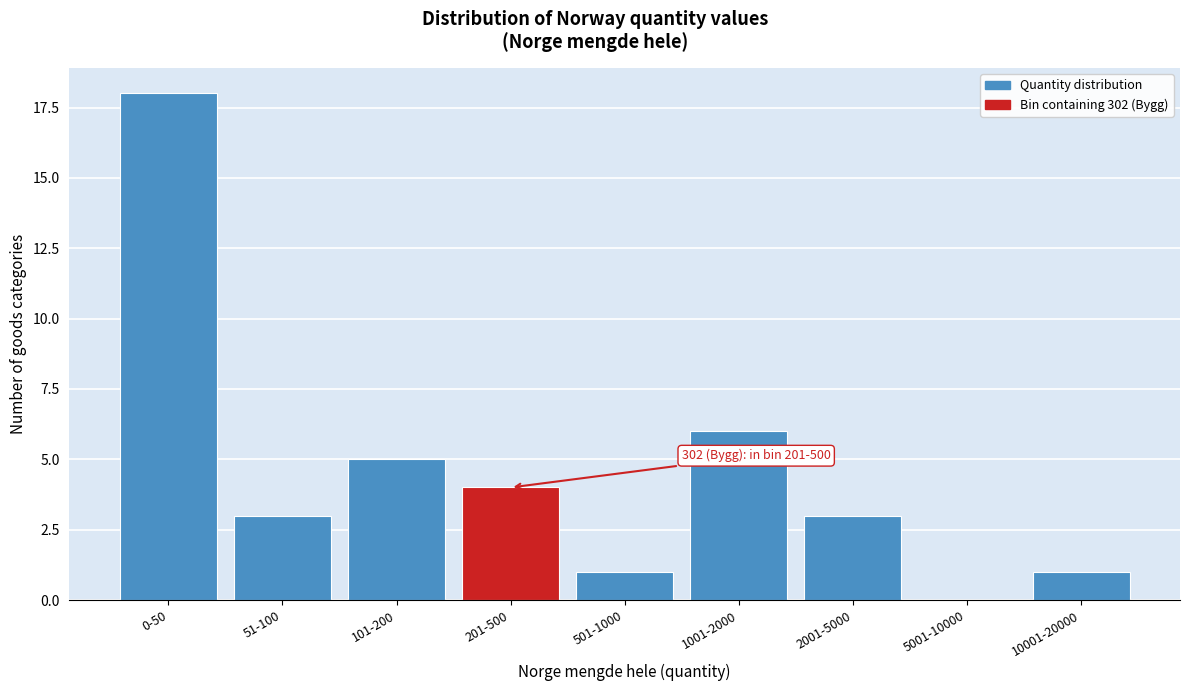

Reading left to right, what are all the values shown in this chart?

0-50=18	51-100=3	101-200=5	201-500=4	501-1000=1	1001-2000=6	2001-5000=3	5001-10000=0	10001-20000=1